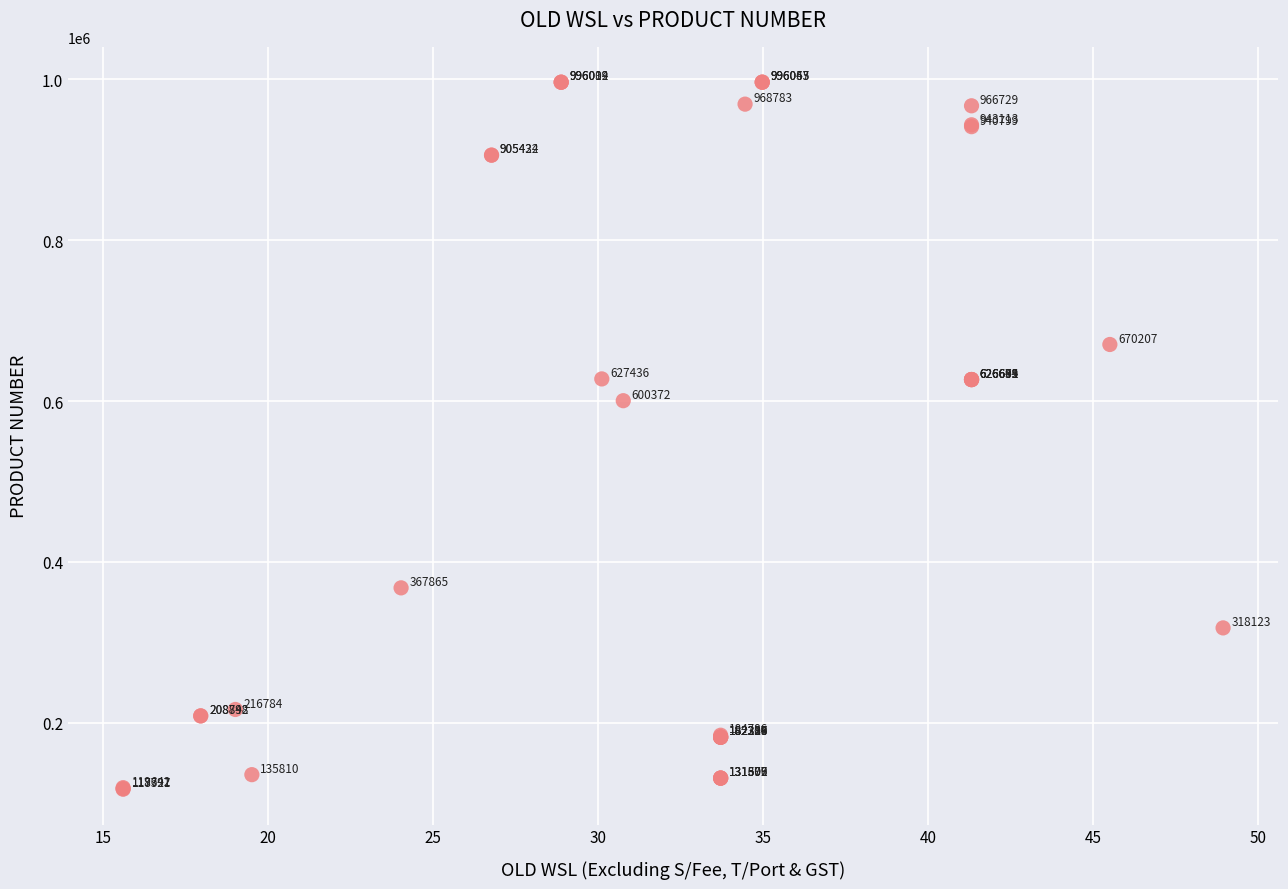

What Y value in the scatter plot is closest to 556895?

600372